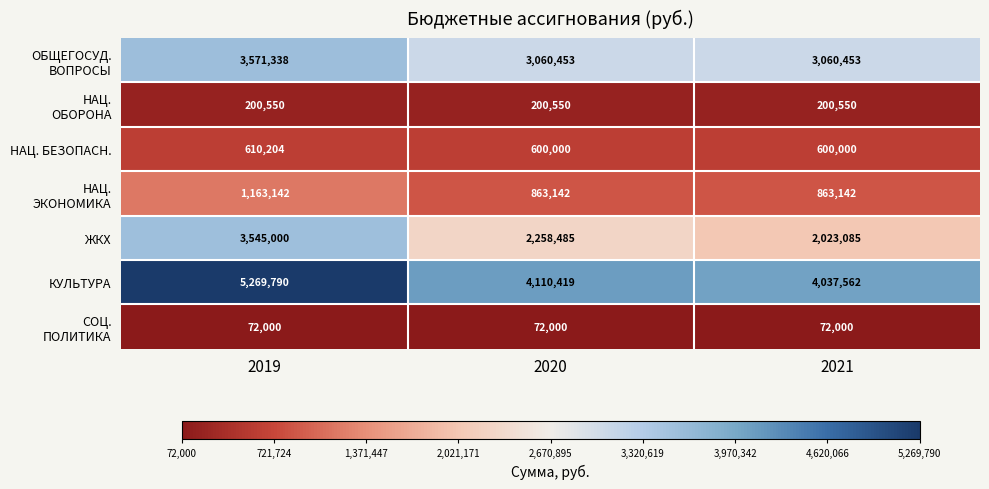

What is the spread (max minus min) of values at 2020?

4038419